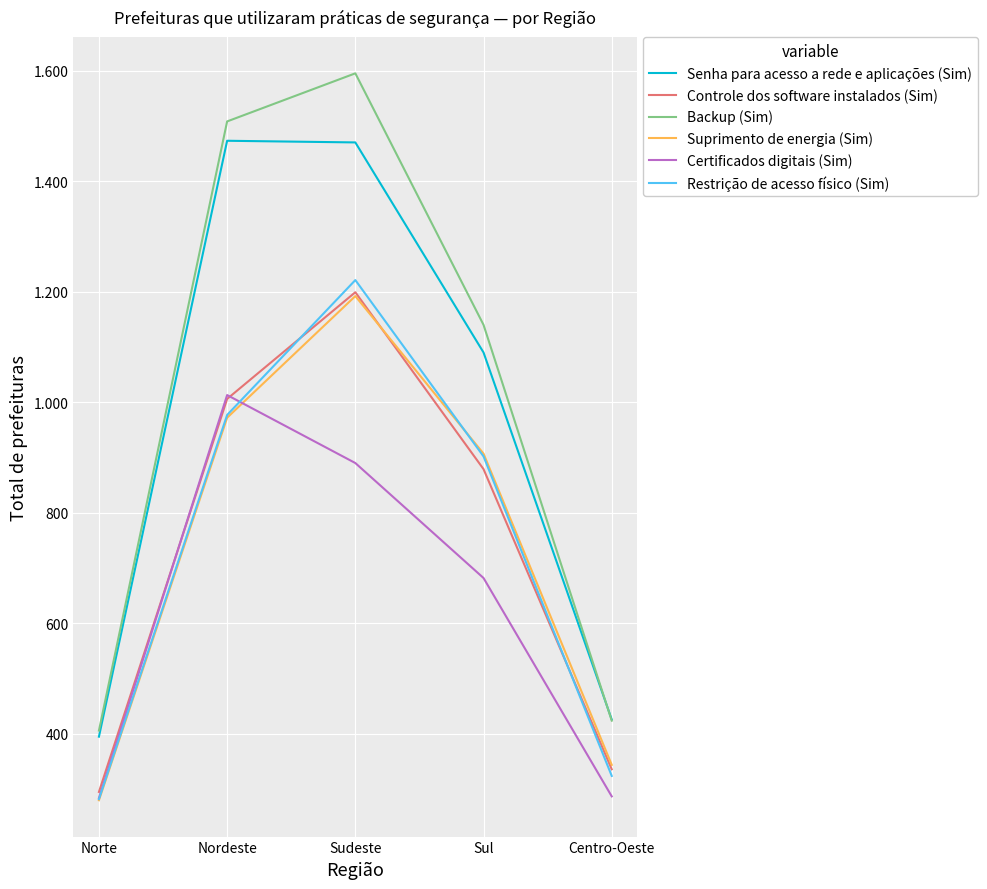

True or false: Backup (Sim) has a value of 1140 at Sul.

True